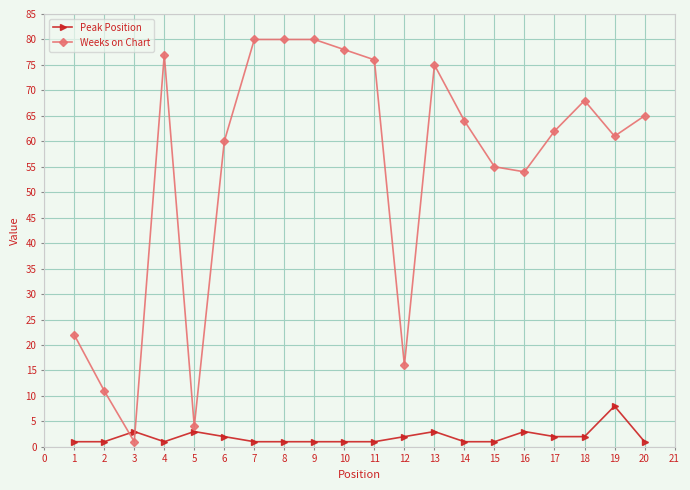

True or false: Weeks on Chart has more than 0 interior local peaks.

True